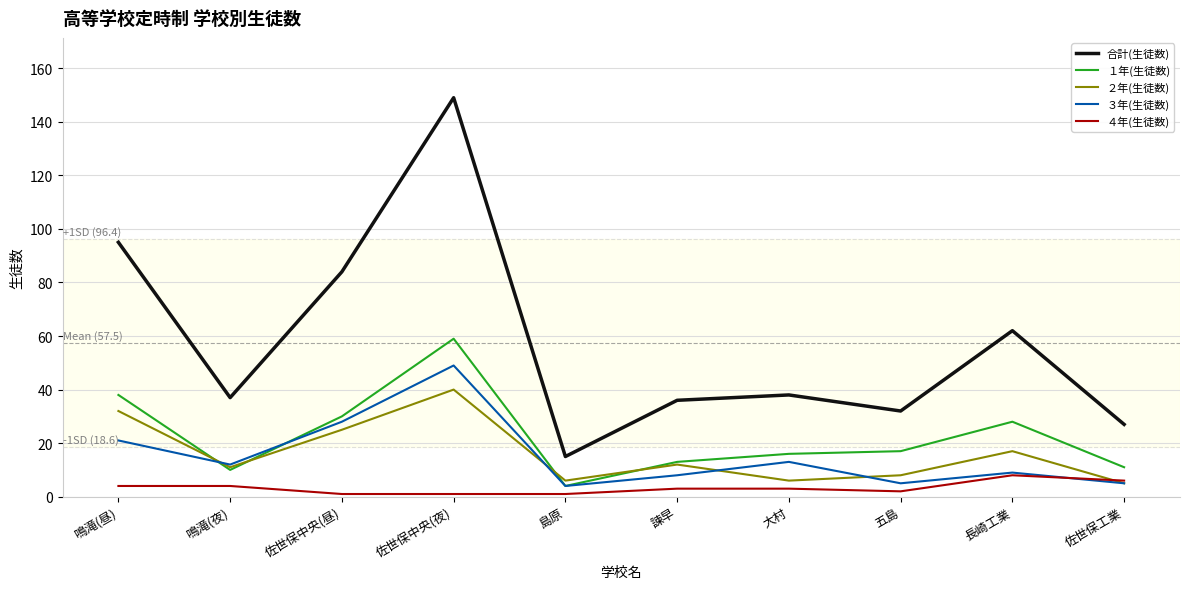

Reading right to left, extract all data points from this chart.

合計(生徒数): 佐世保工業=27	長崎工業=62	五島=32	大村=38	諫早=36	島原=15	佐世保中央(夜)=149	佐世保中央(昼)=84	鳴滝(夜)=37	鳴滝(昼)=95
１年(生徒数): 佐世保工業=11	長崎工業=28	五島=17	大村=16	諫早=13	島原=4	佐世保中央(夜)=59	佐世保中央(昼)=30	鳴滝(夜)=10	鳴滝(昼)=38
２年(生徒数): 佐世保工業=5	長崎工業=17	五島=8	大村=6	諫早=12	島原=6	佐世保中央(夜)=40	佐世保中央(昼)=25	鳴滝(夜)=11	鳴滝(昼)=32
３年(生徒数): 佐世保工業=5	長崎工業=9	五島=5	大村=13	諫早=8	島原=4	佐世保中央(夜)=49	佐世保中央(昼)=28	鳴滝(夜)=12	鳴滝(昼)=21
４年(生徒数): 佐世保工業=6	長崎工業=8	五島=2	大村=3	諫早=3	島原=1	佐世保中央(夜)=1	佐世保中央(昼)=1	鳴滝(夜)=4	鳴滝(昼)=4